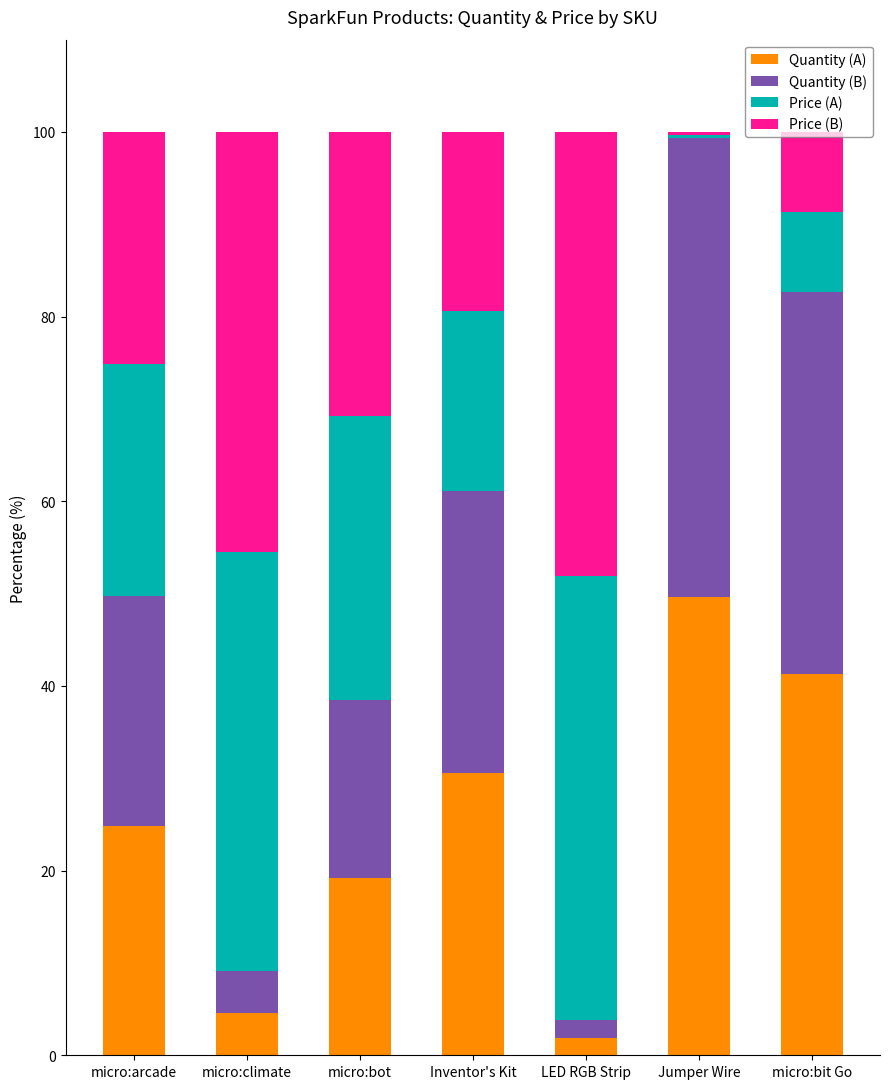

How many data points in Quantity (A) are above 24?

4